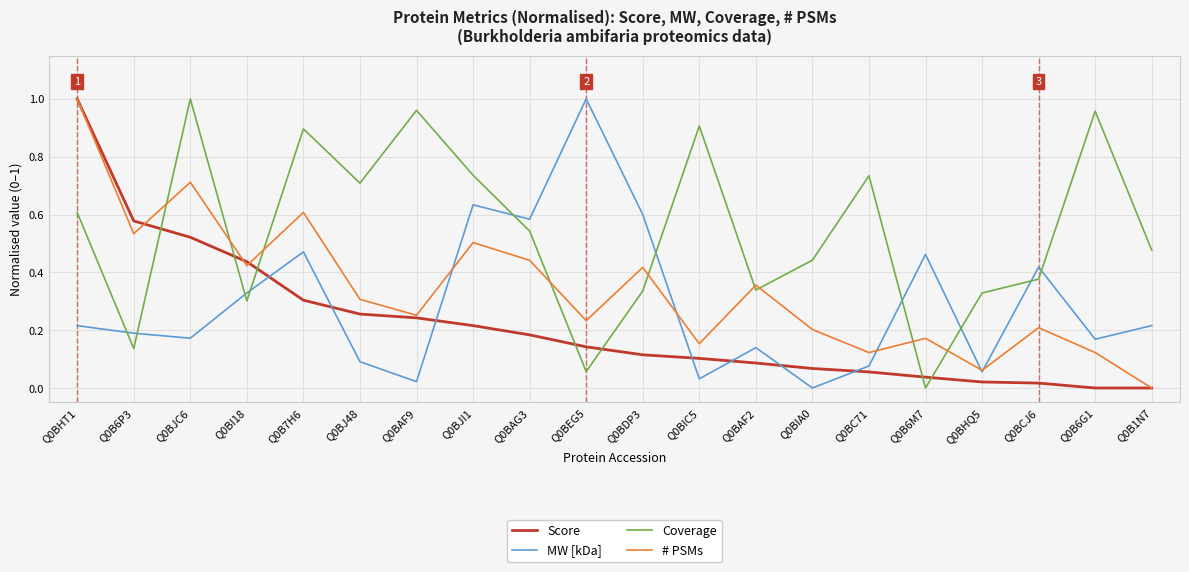

What is the total value across all series at Q0BJI1?

2.1